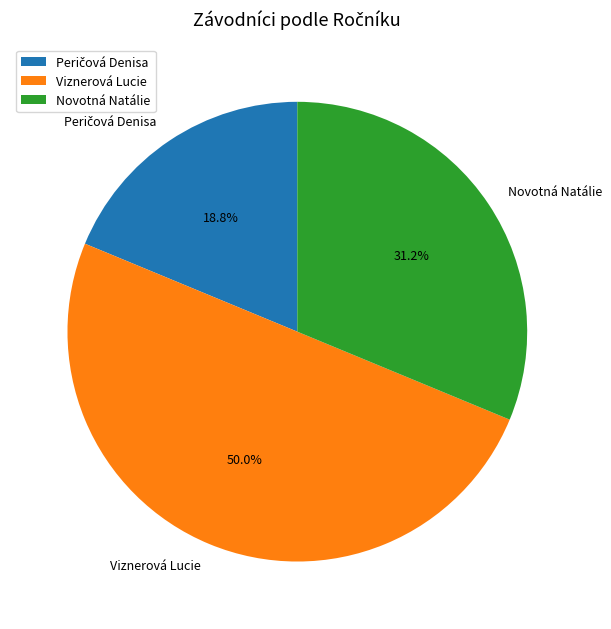

True or false: Novotná Natálie accounts for 31% of the total.

True